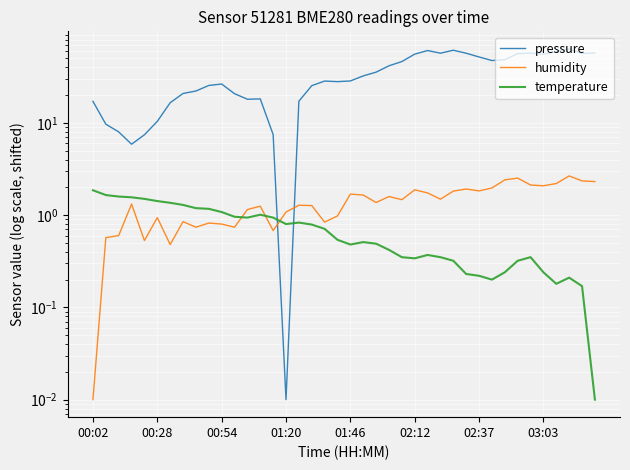

What is the highest value of the humidity series?

2.7